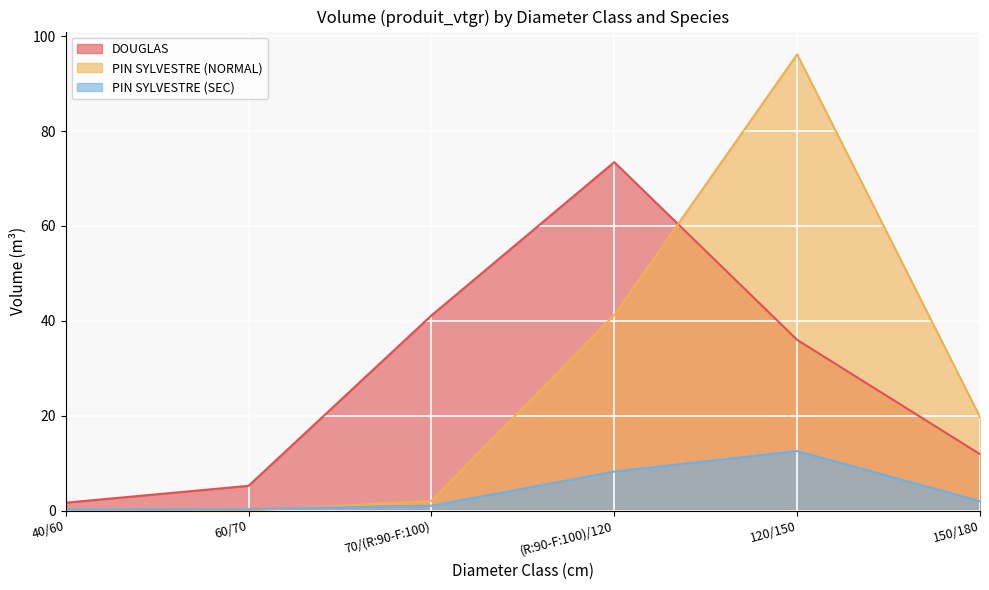

How many lines are shown in the chart?

3